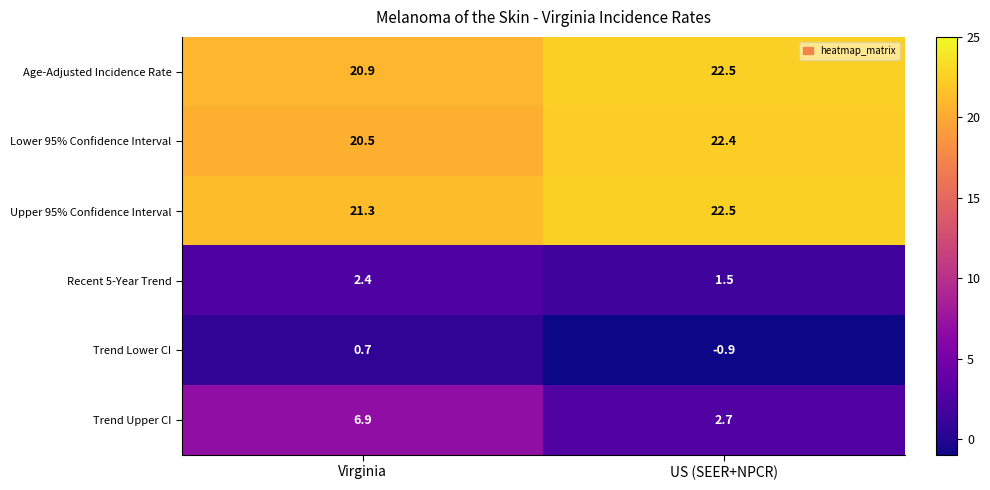

Is it true that Age-Adjusted Incidence Rate equals 9.0 at Virginia?

False